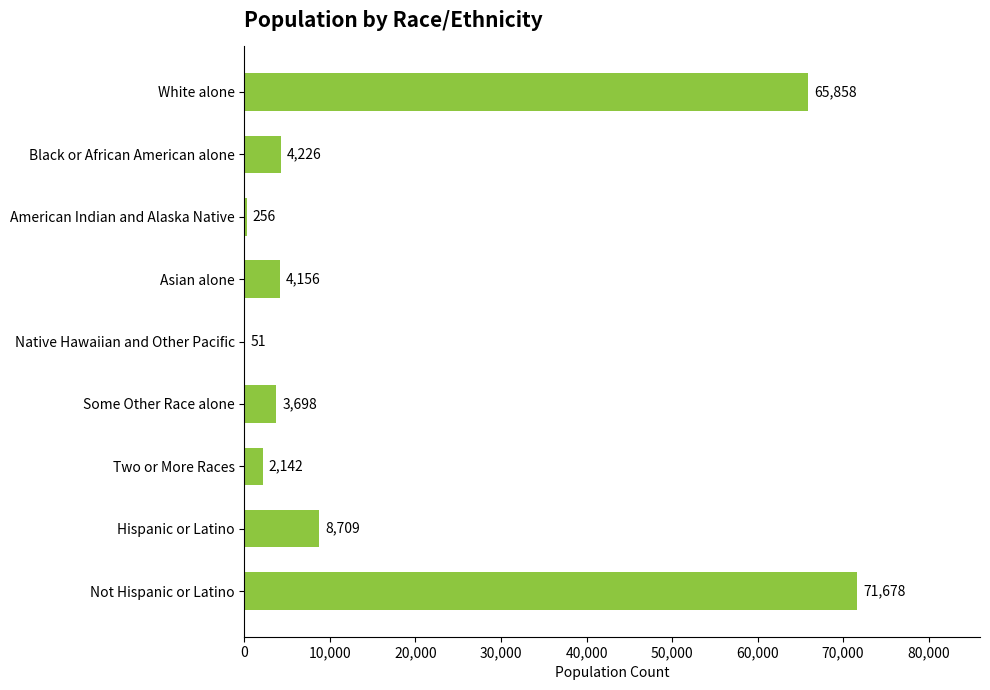

Approximately how many times larger is the value at Black or African American alone compared to Native Hawaiian and Other Pacific?

82.9